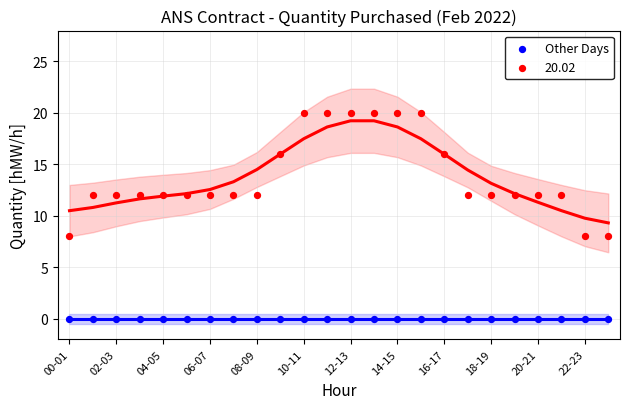

Which series reaches the minimum Y coordinate?

Other Days